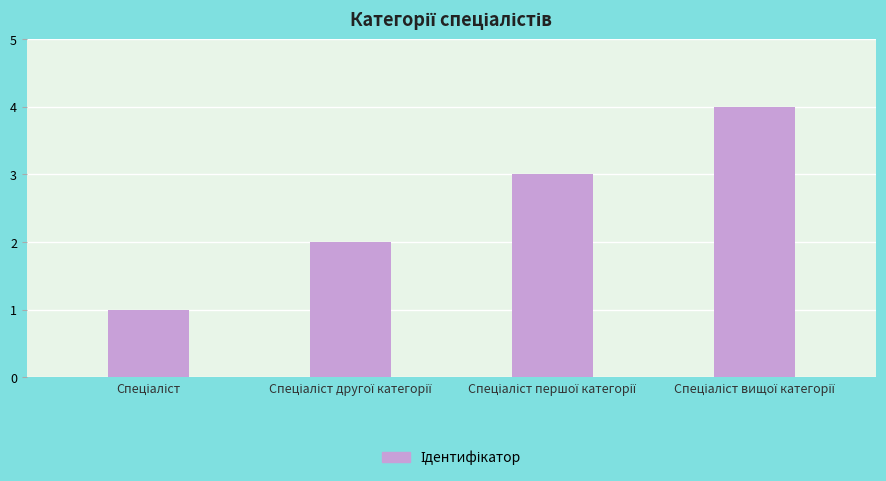

What is the greatest value displayed?

4